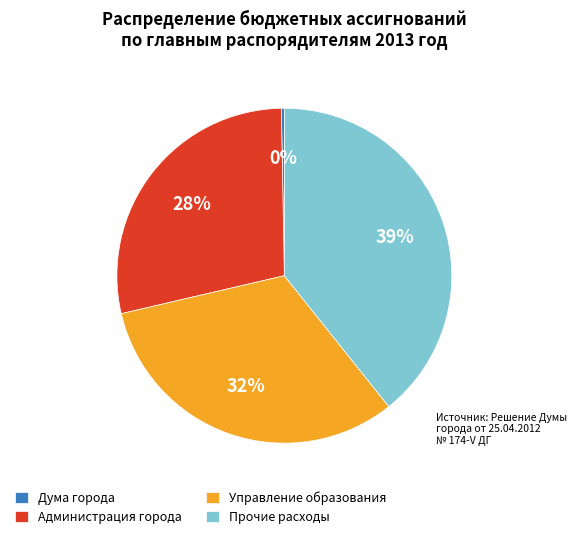

Does Прочие расходы account for over 50% of the chart?

No